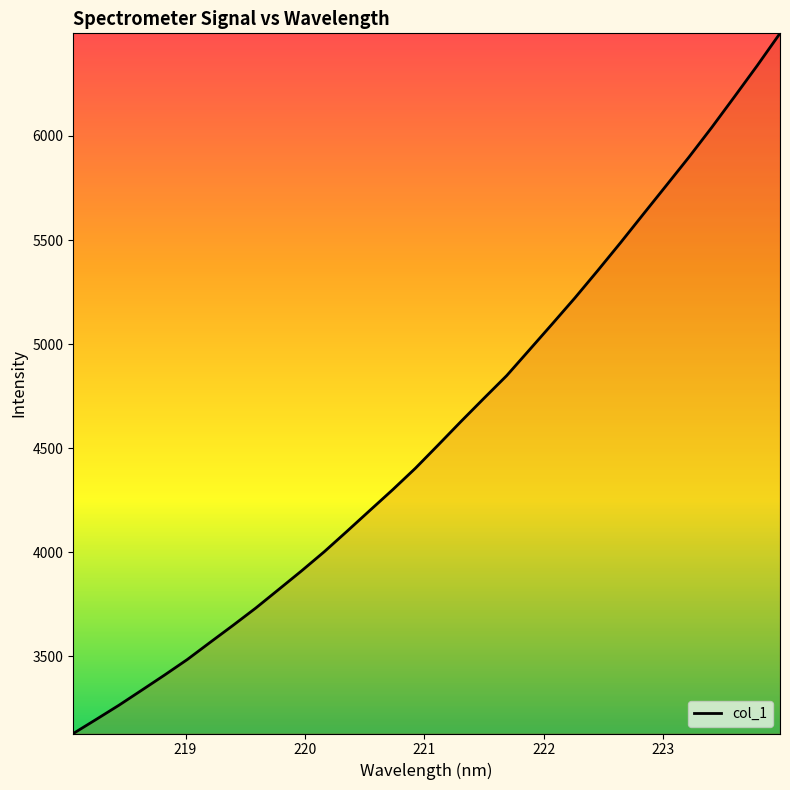

What is the difference between the maximum and minimum values?

3364.0